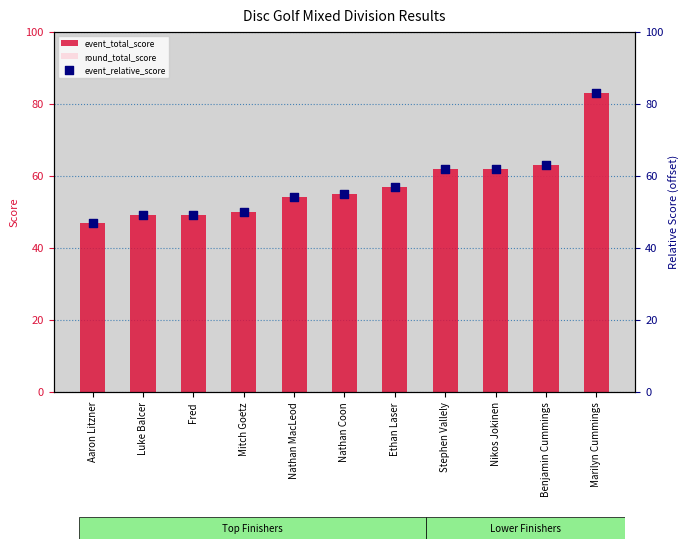

Which series contains the lowest Y value?

round_total_score